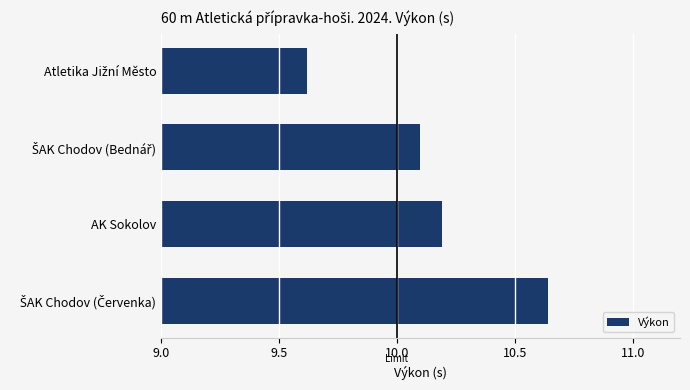

What is the smallest value displayed?

9.6